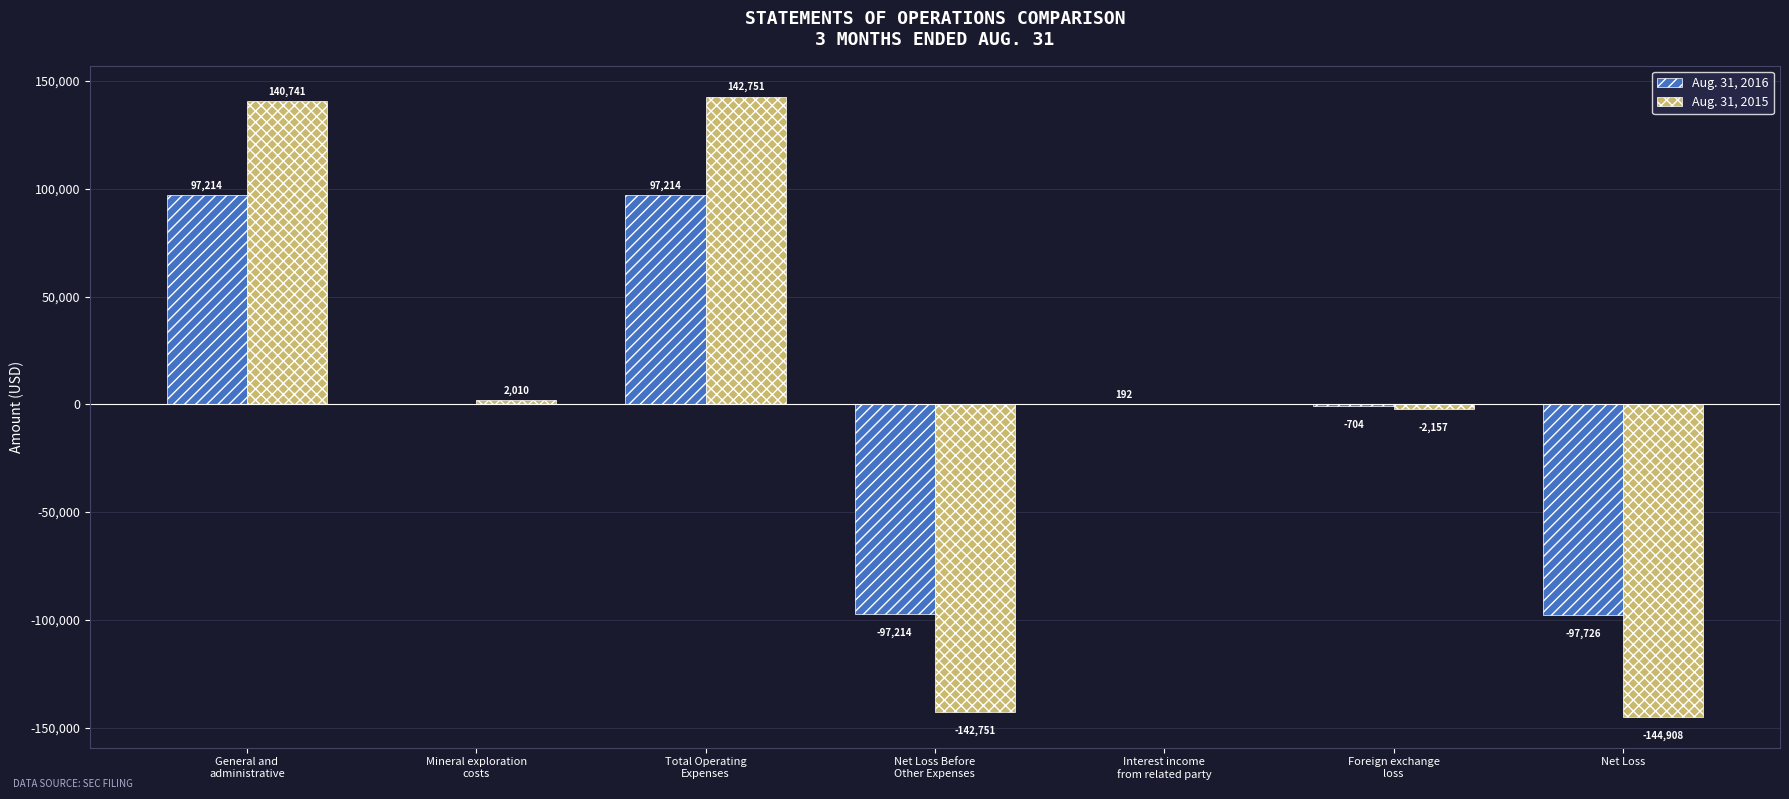

What is the greatest value displayed?

142751